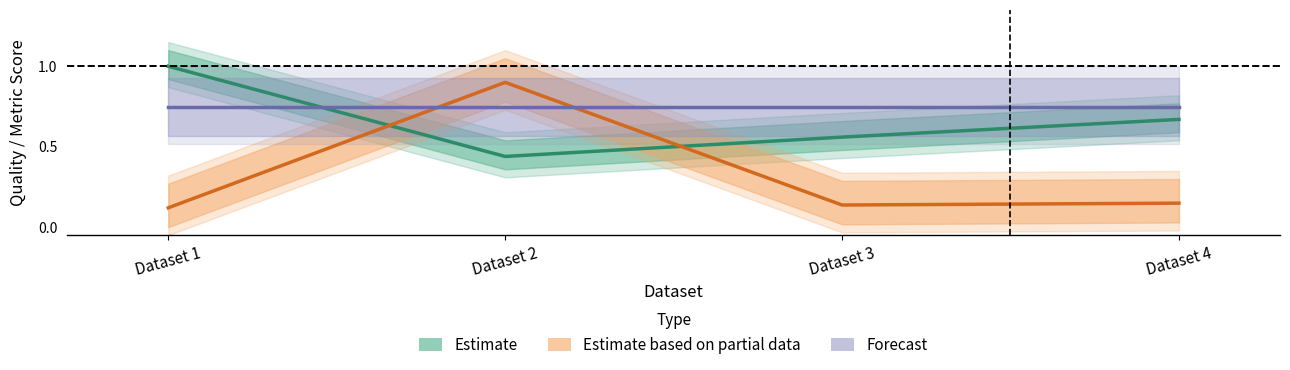

What is the value of the Estimate based on partial data point at the 3rd from the left?

0.1